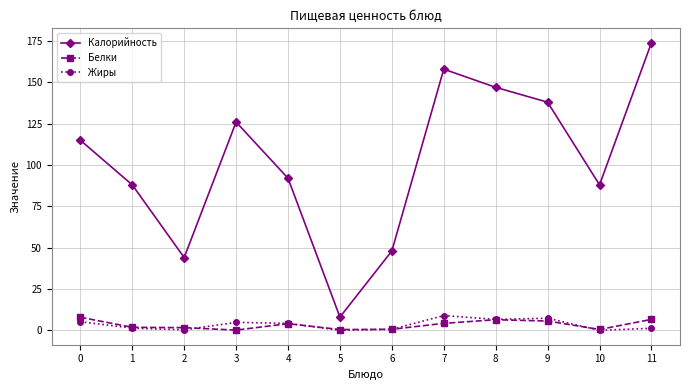

True or false: Жиры and Калорийность cross at least once.

False